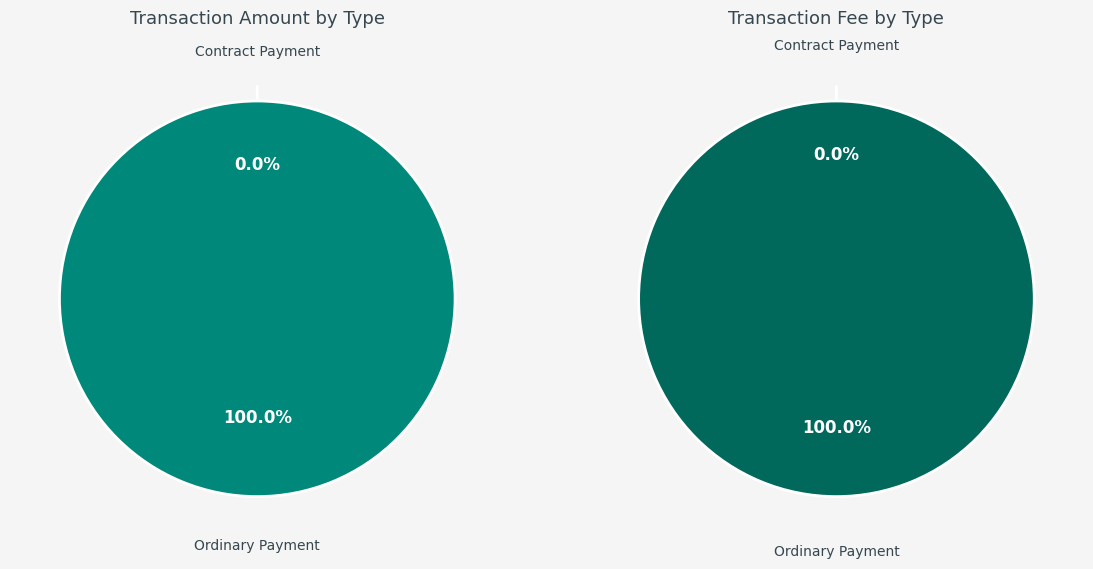

To the nearest percent, what percentage of the pie is Ordinary Payment?

100%